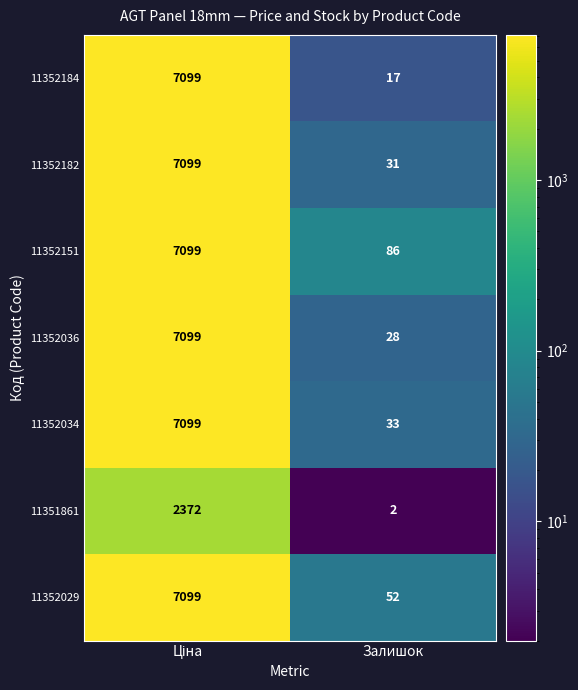

The value of 11352151 at Залишок is 86. True or false?

True